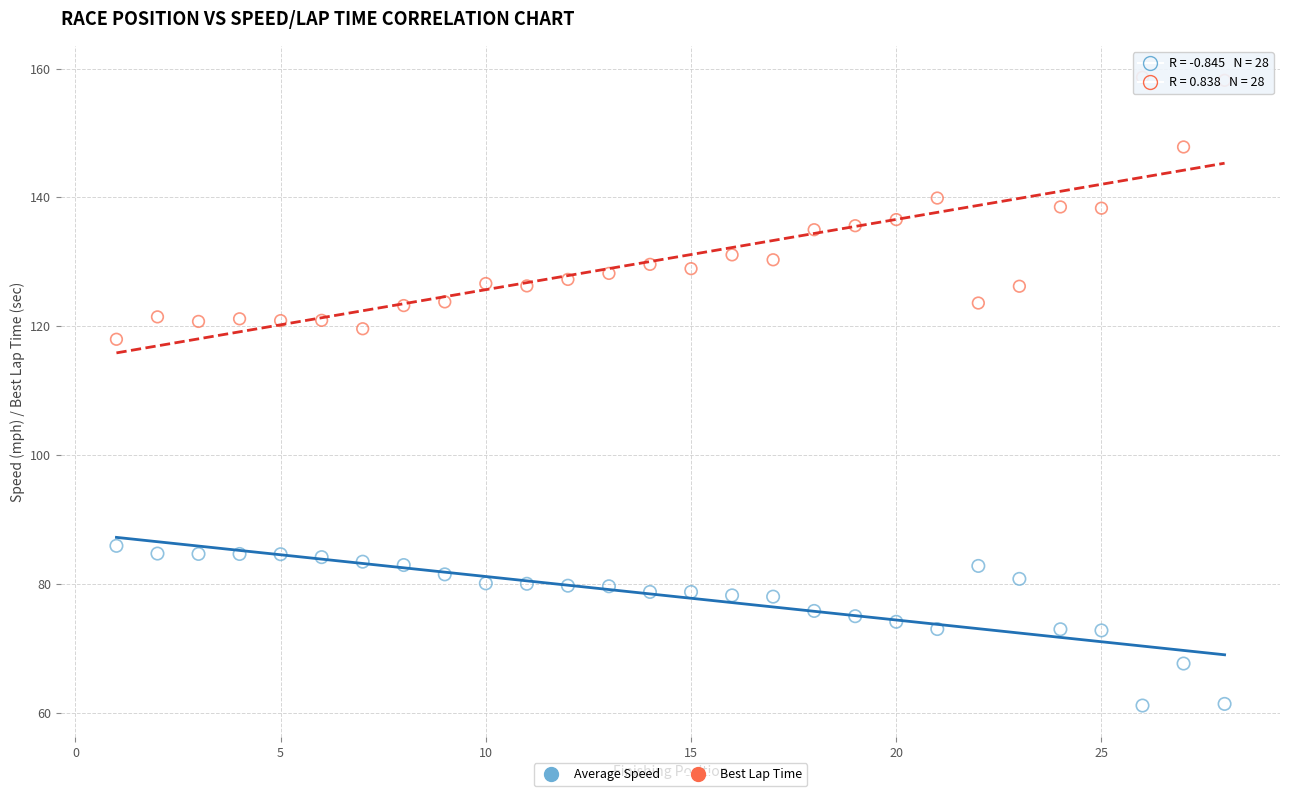

Across all data points, what is the range of X values (max minus min)?

27.0